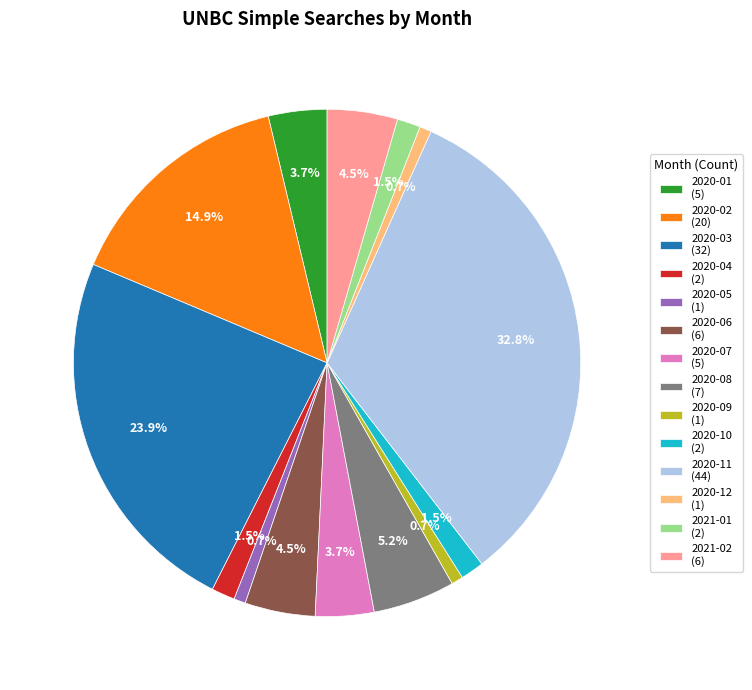

What percentage is the 2020-11 slice, to the nearest percent?

33%